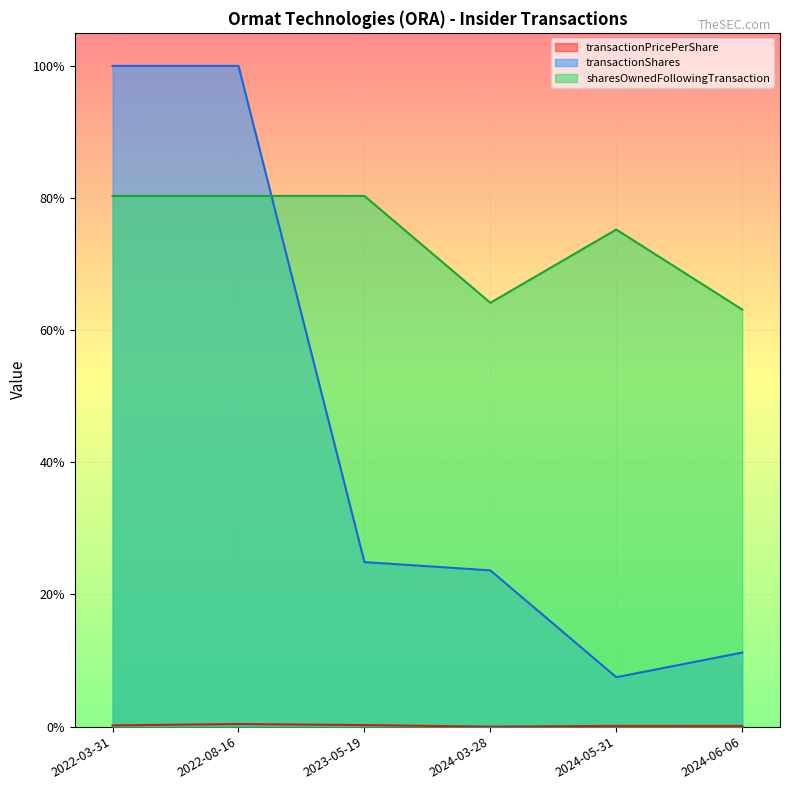

How many series are shown in this chart?

3